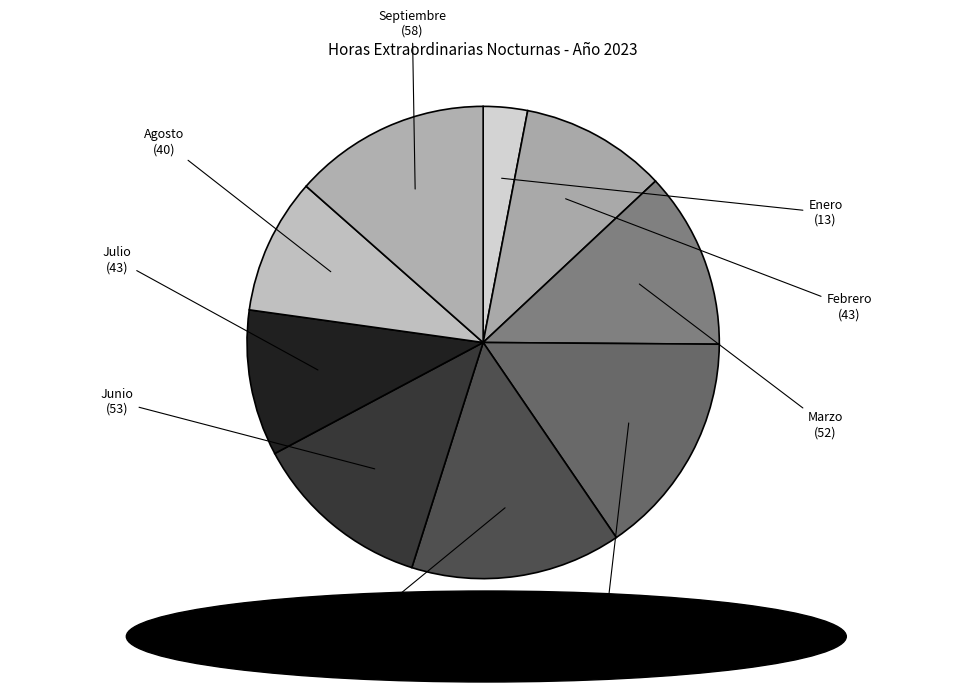

Which slice is the largest?

Abril